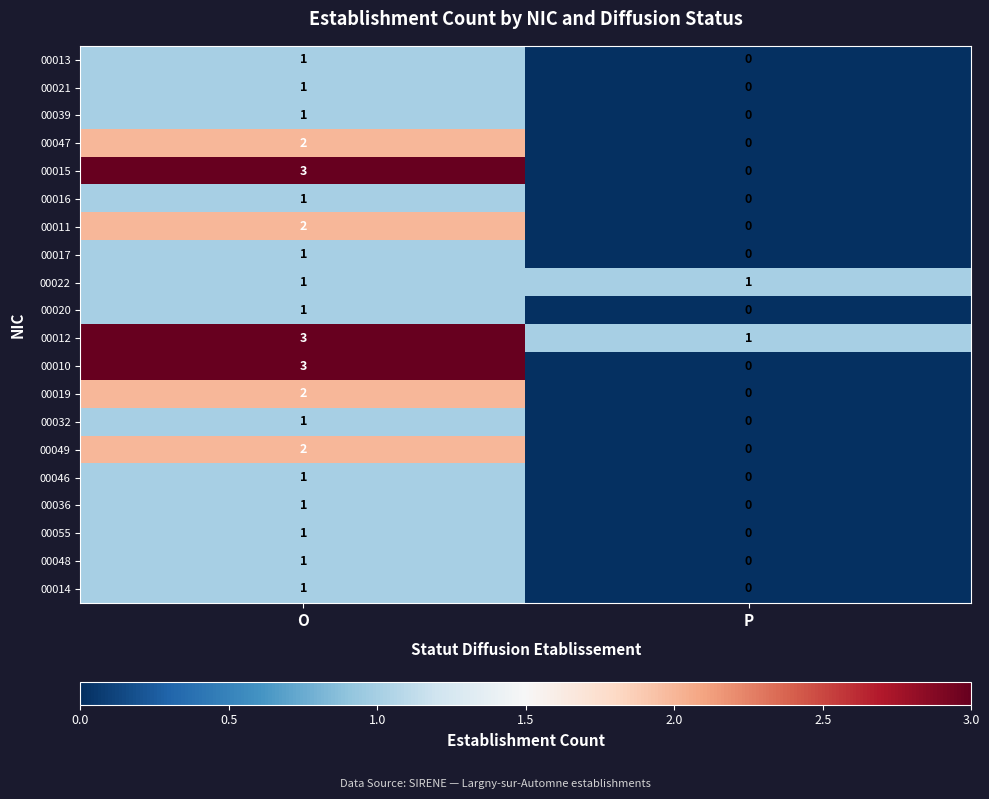

Rank the categories by 00047 value from lowest to highest.

P, O